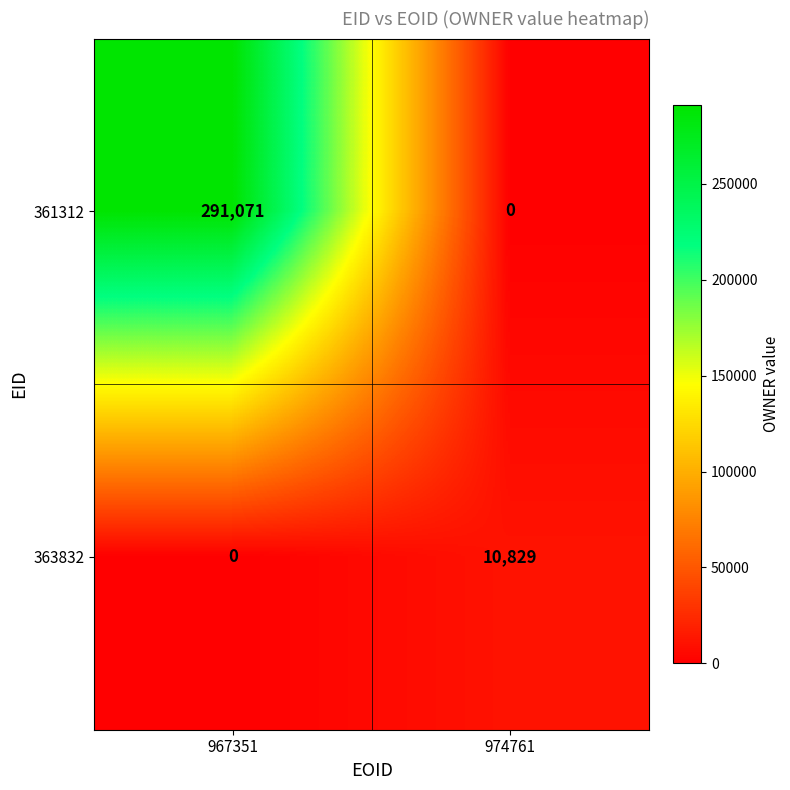

Where is 363832 nearest to the value 5414?

967351